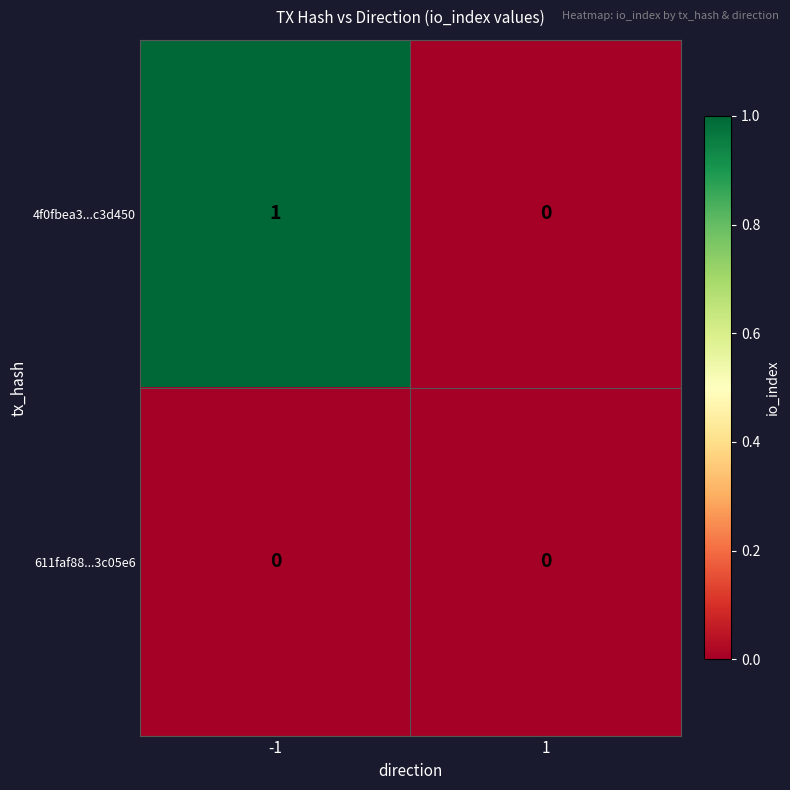

The value of 4f0fbea3...c3d450 at 1 is 0. True or false?

True